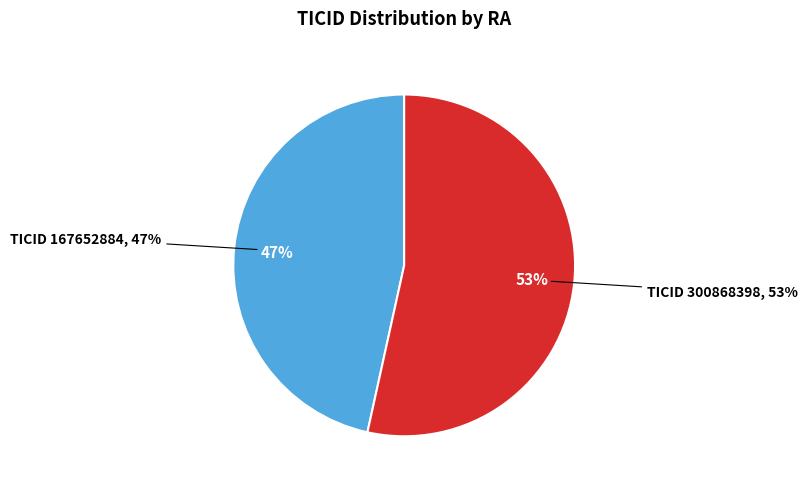

Which category has the biggest portion of the pie?

300868398